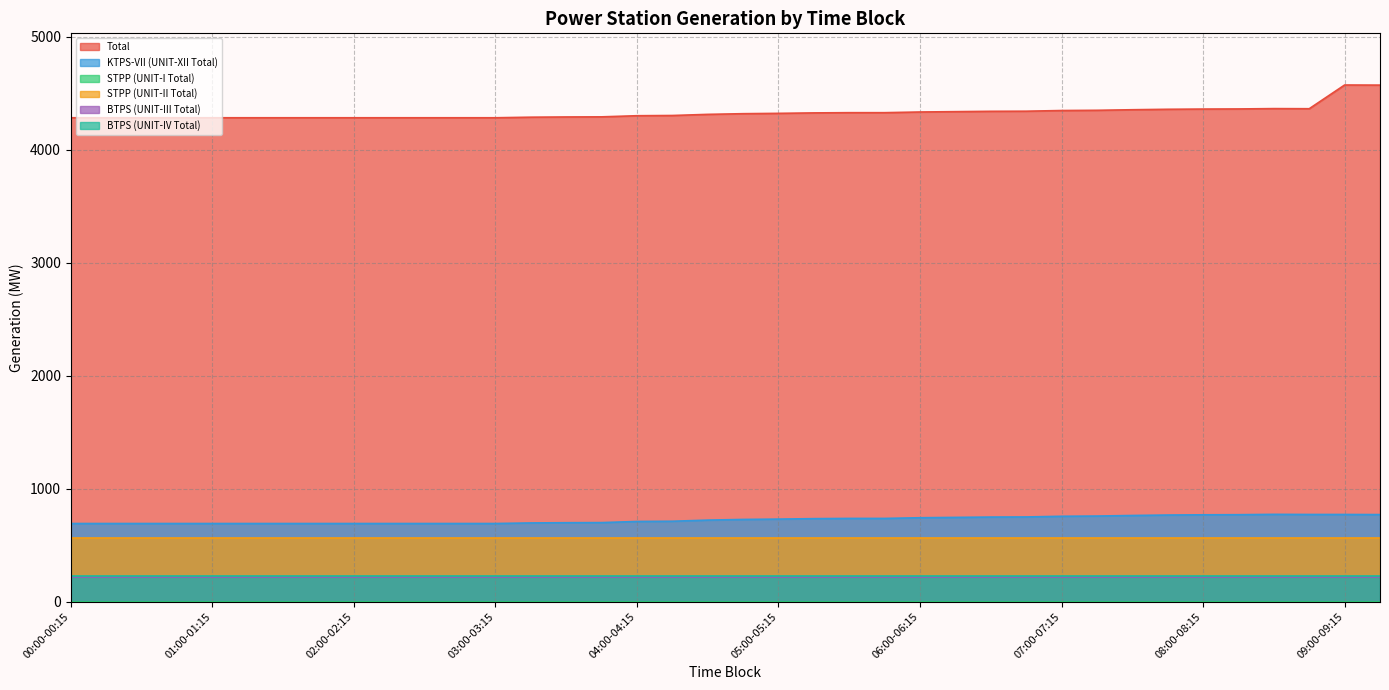

Reading right to left, extract all data points from this chart.

Total: 09:15-09:30=4573.2	09:00-09:15=4574.2	08:45-09:00=4364.2	08:30-08:45=4365.2	08:15-08:30=4362.2	08:00-08:15=4361.2	07:45-08:00=4359.2	07:30-07:45=4355.2	07:15-07:30=4350.2	07:00-07:15=4348.2	06:45-07:00=4342.2	06:30-06:45=4341.2	06:15-06:30=4338.2	06:00-06:15=4335.2	05:45-06:00=4329.2	05:30-05:45=4329.2	05:15-05:30=4327.2	05:00-05:15=4323.2	04:45-05:00=4320.2	04:30-04:45=4314.2	04:15-04:30=4304.2	04:00-04:15=4302.2	03:45-04:00=4292.2	03:30-03:45=4291.2	03:15-03:30=4289.2	03:00-03:15=4284.2	02:45-03:00=4284.2	02:30-02:45=4284.2	02:15-02:30=4284.2	02:00-02:15=4284.2	01:45-02:00=4284.2	01:30-01:45=4284.2	01:15-01:30=4284.2	01:00-01:15=4284.2	00:45-01:00=4284.2	00:30-00:45=4284.2	00:15-00:30=4284.2	00:00-00:15=4284.2
KTPS-VII (UNIT-XII Total): 09:15-09:30=771.0	09:00-09:15=772.0	08:45-09:00=772.0	08:30-08:45=773.0	08:15-08:30=770.0	08:00-08:15=769.0	07:45-08:00=767.0	07:30-07:45=763.0	07:15-07:30=758.0	07:00-07:15=756.0	06:45-07:00=750.0	06:30-06:45=749.0	06:15-06:30=746.0	06:00-06:15=743.0	05:45-06:00=737.0	05:30-05:45=737.0	05:15-05:30=735.0	05:00-05:15=731.0	04:45-05:00=728.0	04:30-04:45=722.0	04:15-04:30=712.0	04:00-04:15=710.0	03:45-04:00=700.0	03:30-03:45=699.0	03:15-03:30=697.0	03:00-03:15=692.0	02:45-03:00=692.0	02:30-02:45=692.0	02:15-02:30=692.0	02:00-02:15=692.0	01:45-02:00=692.0	01:30-01:45=692.0	01:15-01:30=692.0	01:00-01:15=692.0	00:45-01:00=692.0	00:30-00:45=692.0	00:15-00:30=692.0	00:00-00:15=692.0
STPP (UNIT-I Total): 09:15-09:30=0.0	09:00-09:15=0.0	08:45-09:00=0.0	08:30-08:45=0.0	08:15-08:30=0.0	08:00-08:15=0.0	07:45-08:00=0.0	07:30-07:45=0.0	07:15-07:30=0.0	07:00-07:15=0.0	06:45-07:00=0.0	06:30-06:45=0.0	06:15-06:30=0.0	06:00-06:15=0.0	05:45-06:00=0.0	05:30-05:45=0.0	05:15-05:30=0.0	05:00-05:15=0.0	04:45-05:00=0.0	04:30-04:45=0.0	04:15-04:30=0.0	04:00-04:15=0.0	03:45-04:00=0.0	03:30-03:45=0.0	03:15-03:30=0.0	03:00-03:15=0.0	02:45-03:00=0.0	02:30-02:45=0.0	02:15-02:30=0.0	02:00-02:15=0.0	01:45-02:00=0.0	01:30-01:45=0.0	01:15-01:30=0.0	01:00-01:15=0.0	00:45-01:00=0.0	00:30-00:45=0.0	00:15-00:30=0.0	00:00-00:15=0.0
STPP (UNIT-II Total): 09:15-09:30=565.5	09:00-09:15=565.5	08:45-09:00=565.5	08:30-08:45=565.5	08:15-08:30=565.5	08:00-08:15=565.5	07:45-08:00=565.5	07:30-07:45=565.5	07:15-07:30=565.5	07:00-07:15=565.5	06:45-07:00=565.5	06:30-06:45=565.5	06:15-06:30=565.5	06:00-06:15=565.5	05:45-06:00=565.5	05:30-05:45=565.5	05:15-05:30=565.5	05:00-05:15=565.5	04:45-05:00=565.5	04:30-04:45=565.5	04:15-04:30=565.5	04:00-04:15=565.5	03:45-04:00=565.5	03:30-03:45=565.5	03:15-03:30=565.5	03:00-03:15=565.5	02:45-03:00=565.5	02:30-02:45=565.5	02:15-02:30=565.5	02:00-02:15=565.5	01:45-02:00=565.5	01:30-01:45=565.5	01:15-01:30=565.5	01:00-01:15=565.5	00:45-01:00=565.5	00:30-00:45=565.5	00:15-00:30=565.5	00:00-00:15=565.5
BTPS (UNIT-III Total): 09:15-09:30=217.0	09:00-09:15=217.0	08:45-09:00=217.0	08:30-08:45=217.0	08:15-08:30=217.0	08:00-08:15=217.0	07:45-08:00=217.0	07:30-07:45=217.0	07:15-07:30=217.0	07:00-07:15=217.0	06:45-07:00=217.0	06:30-06:45=217.0	06:15-06:30=217.0	06:00-06:15=217.0	05:45-06:00=217.0	05:30-05:45=217.0	05:15-05:30=217.0	05:00-05:15=217.0	04:45-05:00=217.0	04:30-04:45=217.0	04:15-04:30=217.0	04:00-04:15=217.0	03:45-04:00=217.0	03:30-03:45=217.0	03:15-03:30=217.0	03:00-03:15=217.0	02:45-03:00=217.0	02:30-02:45=217.0	02:15-02:30=217.0	02:00-02:15=217.0	01:45-02:00=217.0	01:30-01:45=217.0	01:15-01:30=217.0	01:00-01:15=217.0	00:45-01:00=217.0	00:30-00:45=217.0	00:15-00:30=217.0	00:00-00:15=217.0
BTPS (UNIT-IV Total): 09:15-09:30=229.0	09:00-09:15=229.0	08:45-09:00=229.0	08:30-08:45=229.0	08:15-08:30=229.0	08:00-08:15=229.0	07:45-08:00=229.0	07:30-07:45=229.0	07:15-07:30=229.0	07:00-07:15=229.0	06:45-07:00=229.0	06:30-06:45=229.0	06:15-06:30=229.0	06:00-06:15=229.0	05:45-06:00=229.0	05:30-05:45=229.0	05:15-05:30=229.0	05:00-05:15=229.0	04:45-05:00=229.0	04:30-04:45=229.0	04:15-04:30=229.0	04:00-04:15=229.0	03:45-04:00=229.0	03:30-03:45=229.0	03:15-03:30=229.0	03:00-03:15=229.0	02:45-03:00=229.0	02:30-02:45=229.0	02:15-02:30=229.0	02:00-02:15=229.0	01:45-02:00=229.0	01:30-01:45=229.0	01:15-01:30=229.0	01:00-01:15=229.0	00:45-01:00=229.0	00:30-00:45=229.0	00:15-00:30=229.0	00:00-00:15=229.0